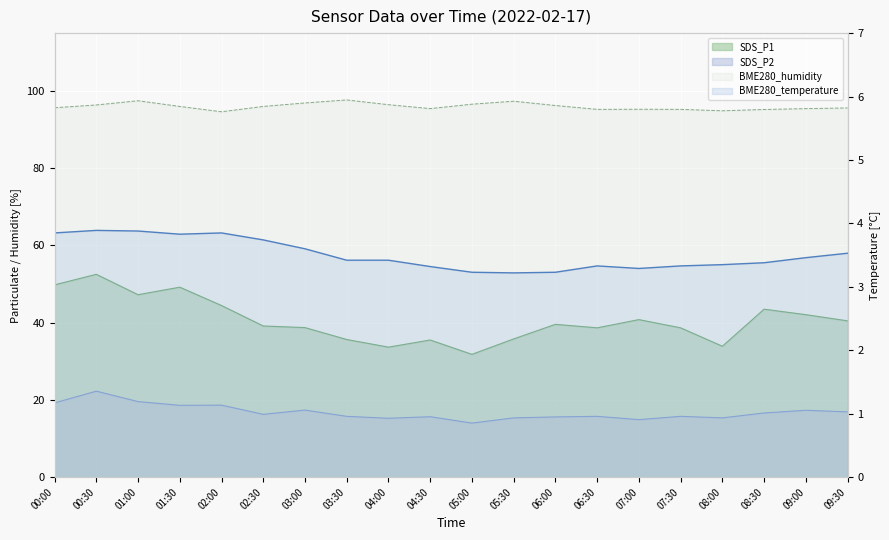

What is the greatest value displayed?

97.7